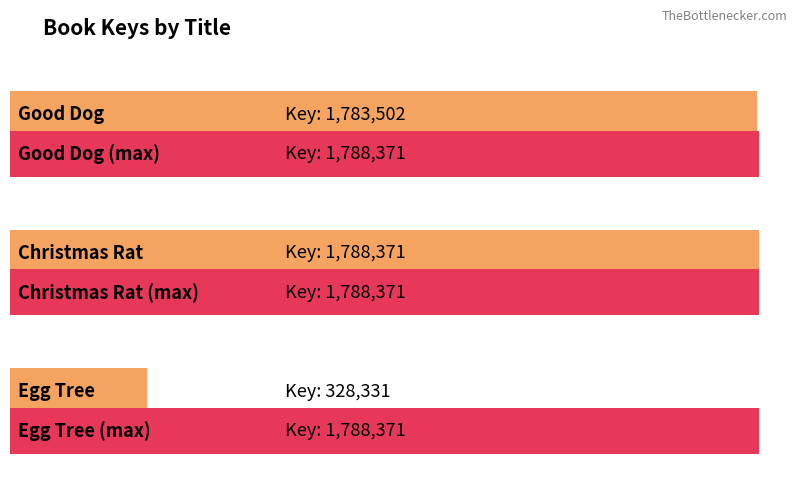

What is the label of the 1st bar from the left?

Good Dog